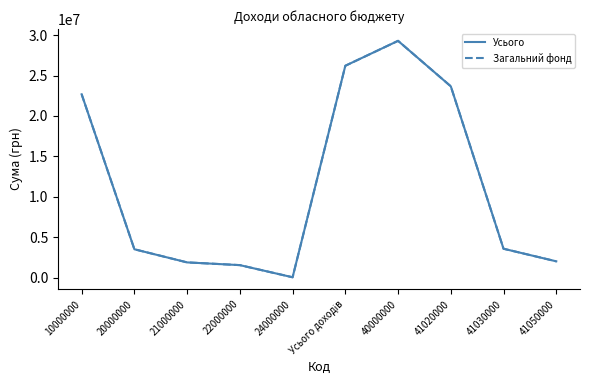

Is this an area chart (filled region under the line)?

No